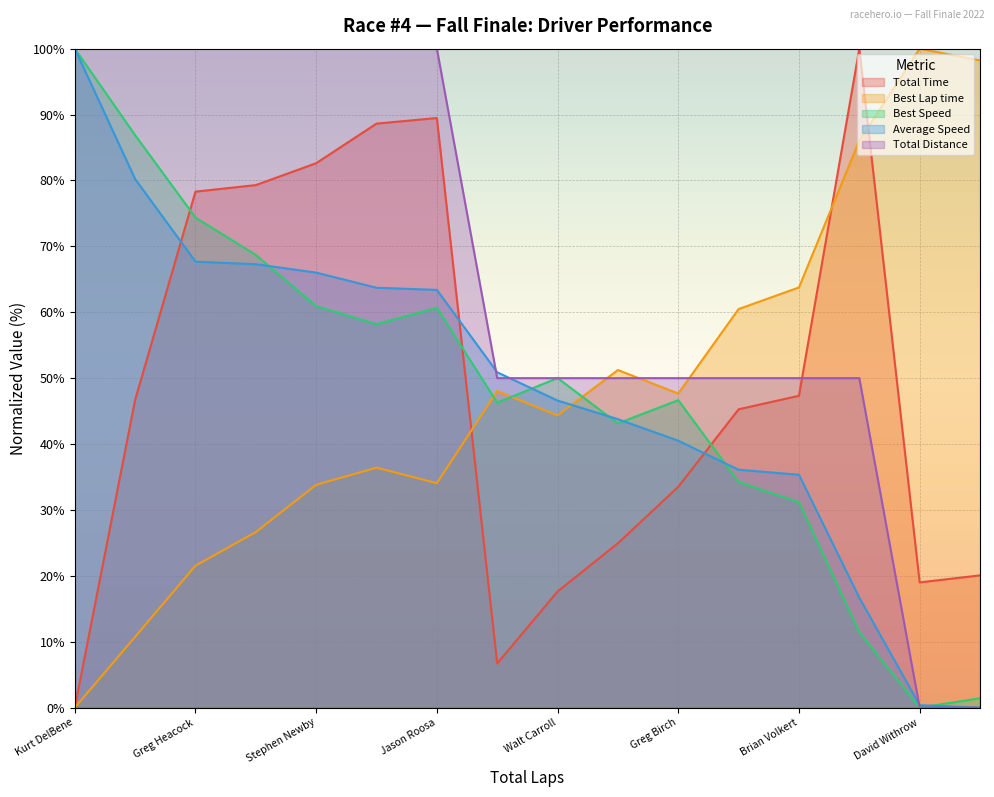

Is it true that Total Time equals 29.0 at Todd Sullivan?

False